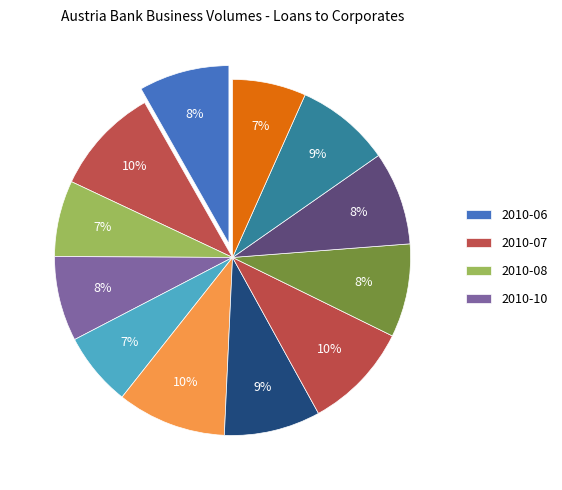

How many slices are in this pie chart?

12